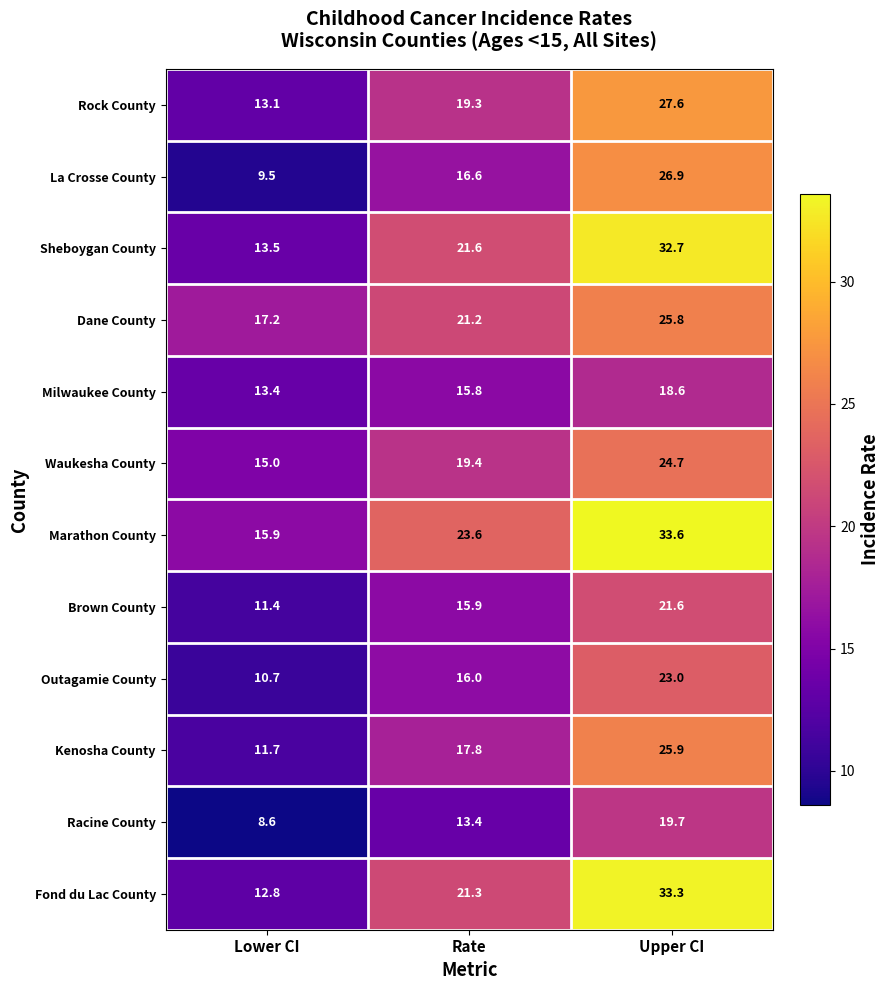

Which series has the largest range (max minus min)?

Fond du Lac County